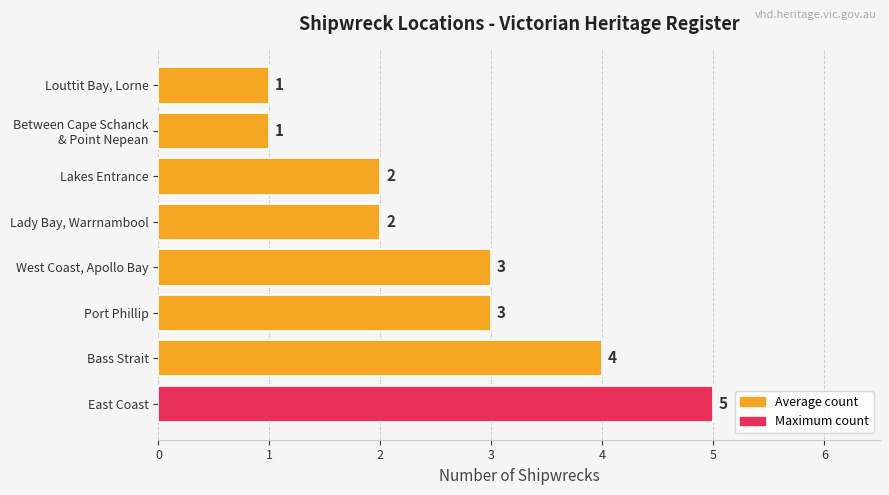

How many values are between 2 and 4?

5